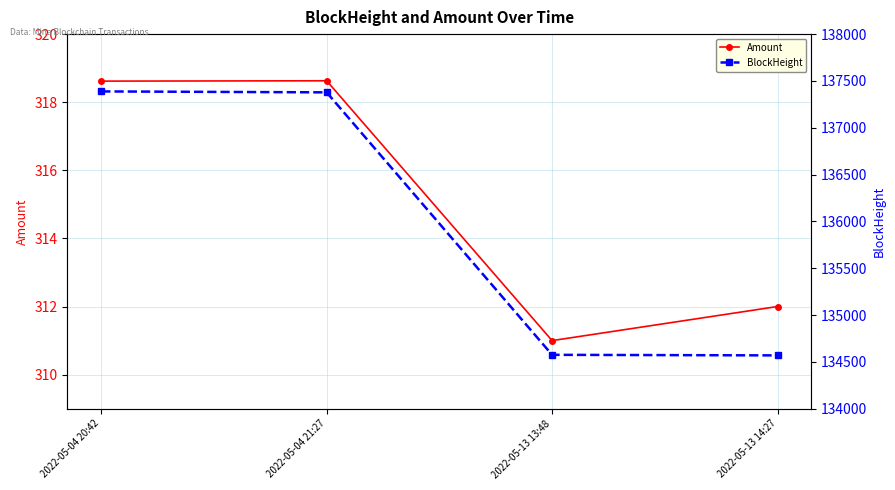

Is the value of Amount at 2022-05-04 20:42 greater than the value of BlockHeight at 2022-05-13 13:48?

No